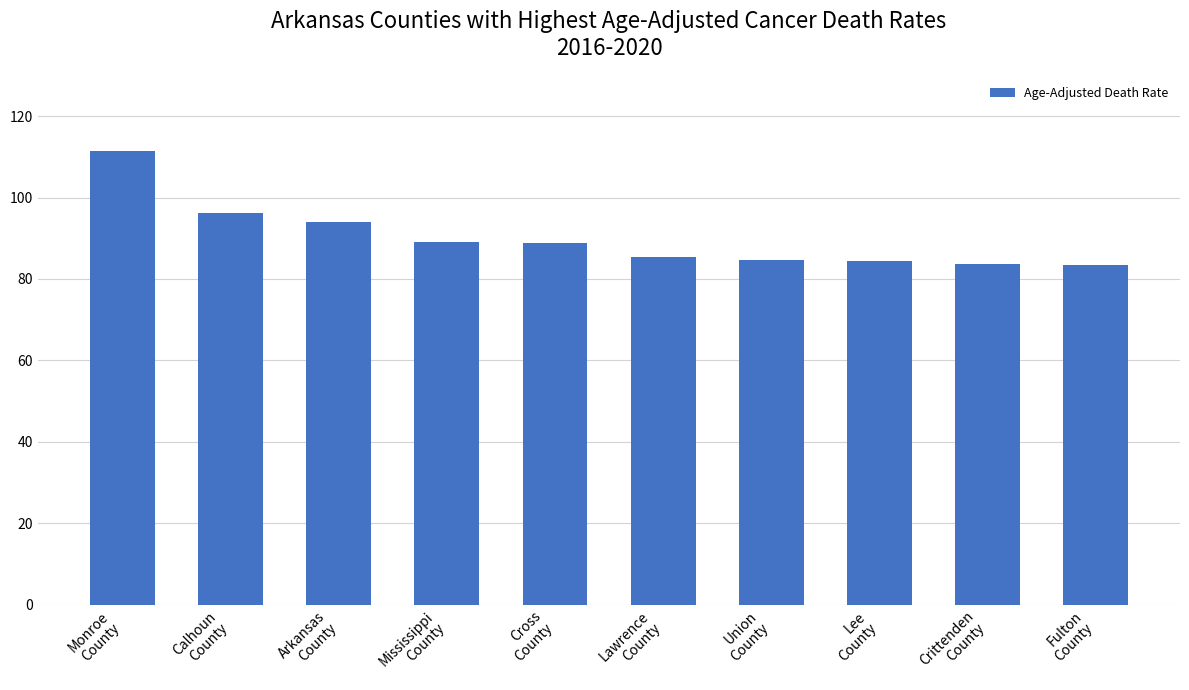

What is the minimum value shown in the chart?

83.5